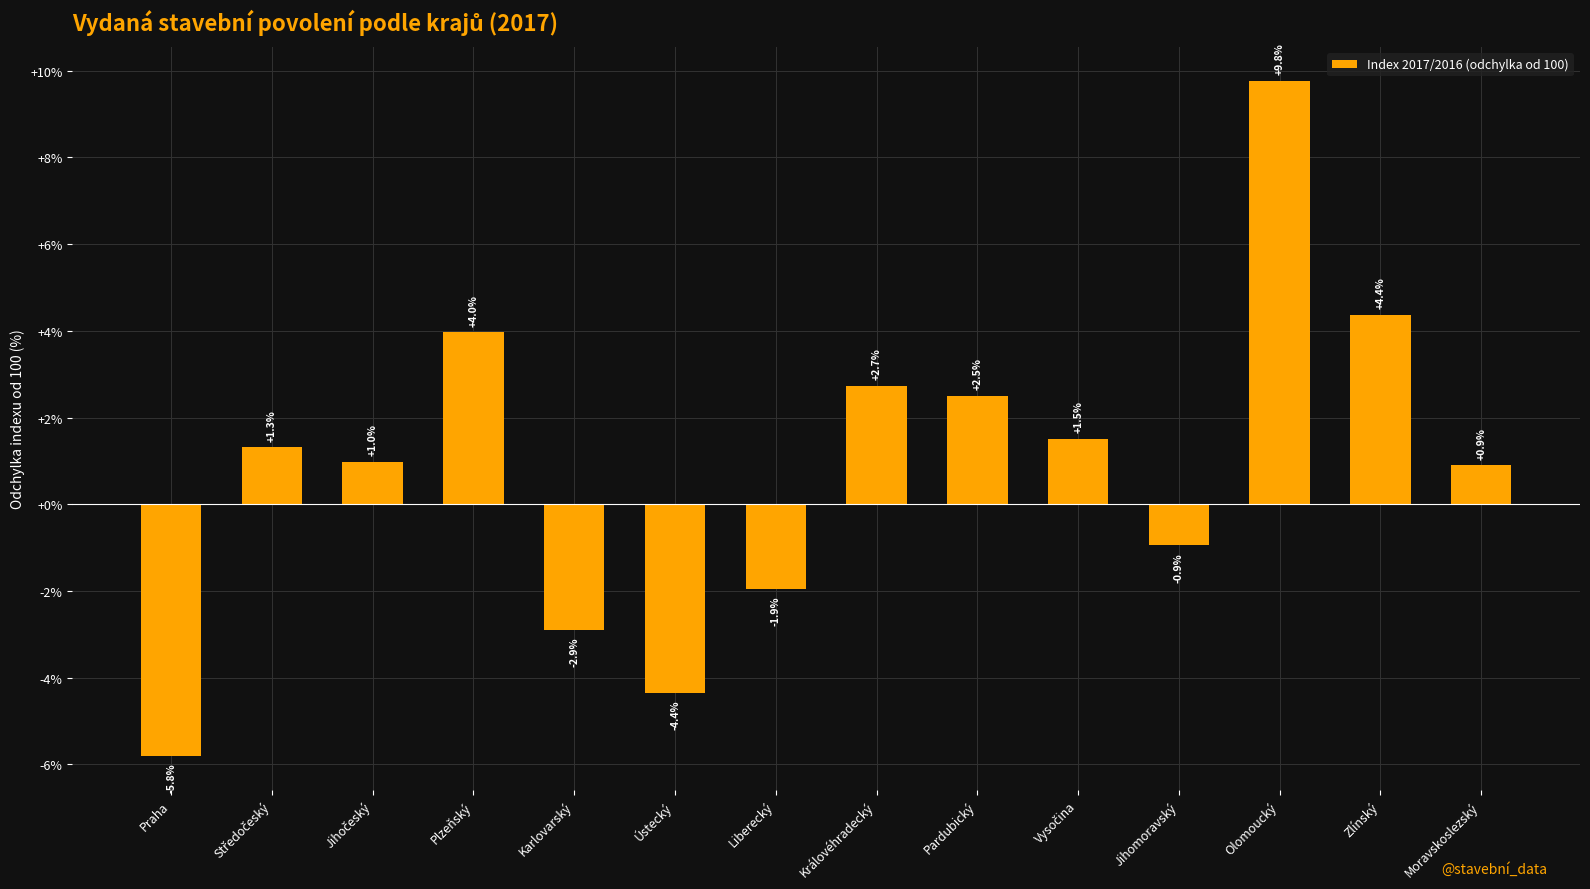

What is the value of the 1st bar from the left?

-5.8